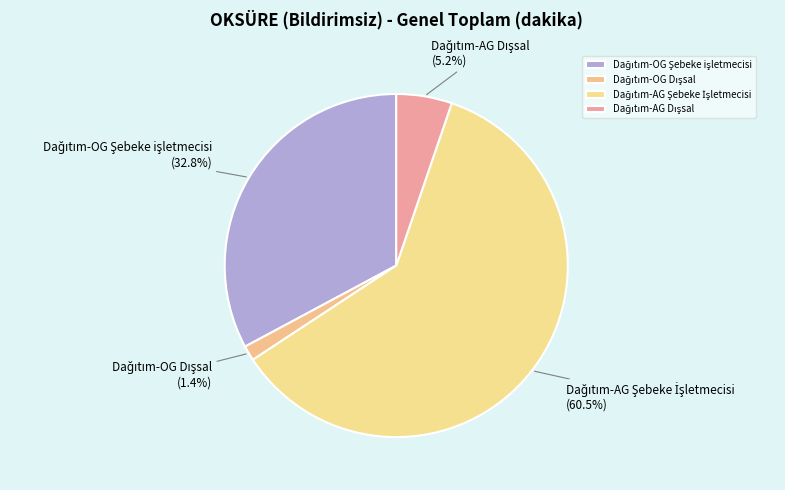

Is there a majority slice in this chart?

Yes